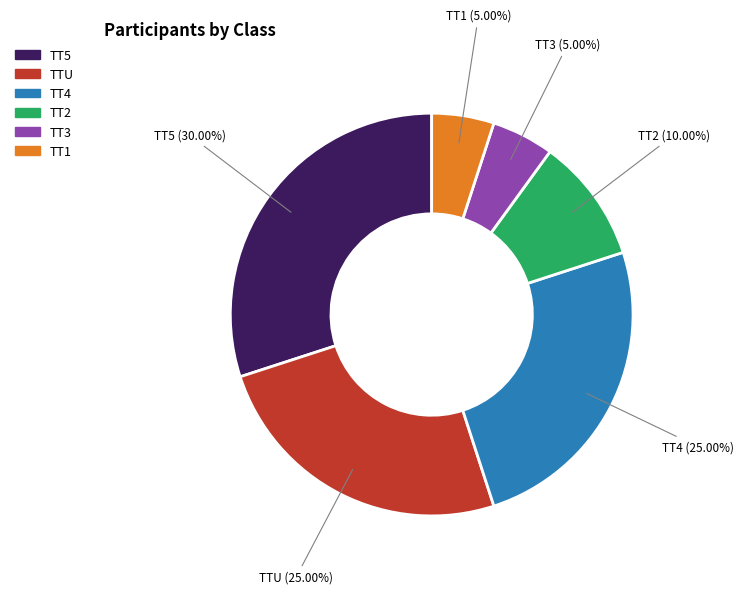

Is TT4 the majority of the pie?

No